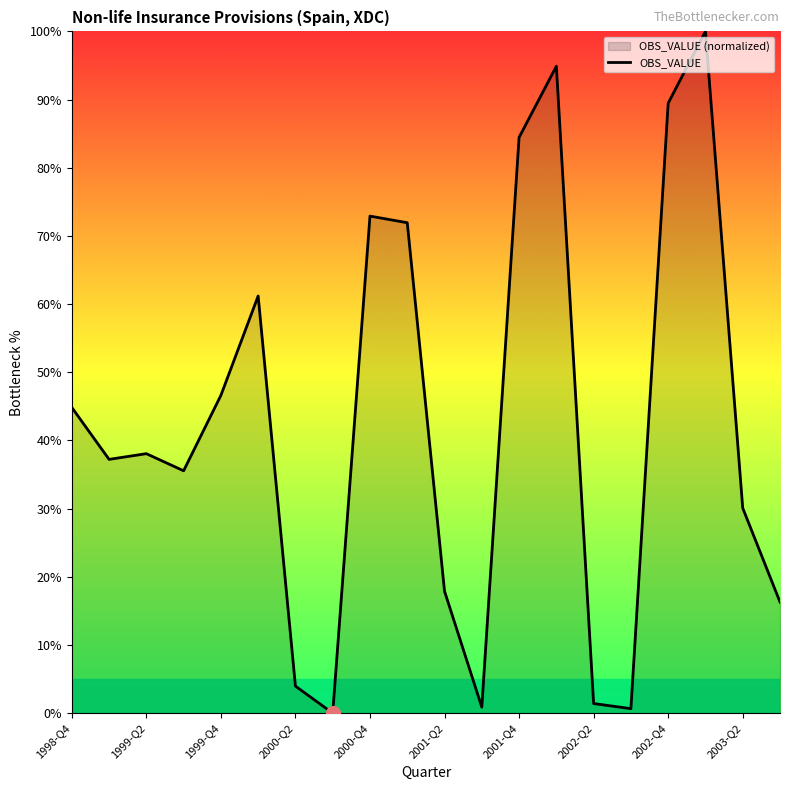

How many lines are shown in the chart?

1